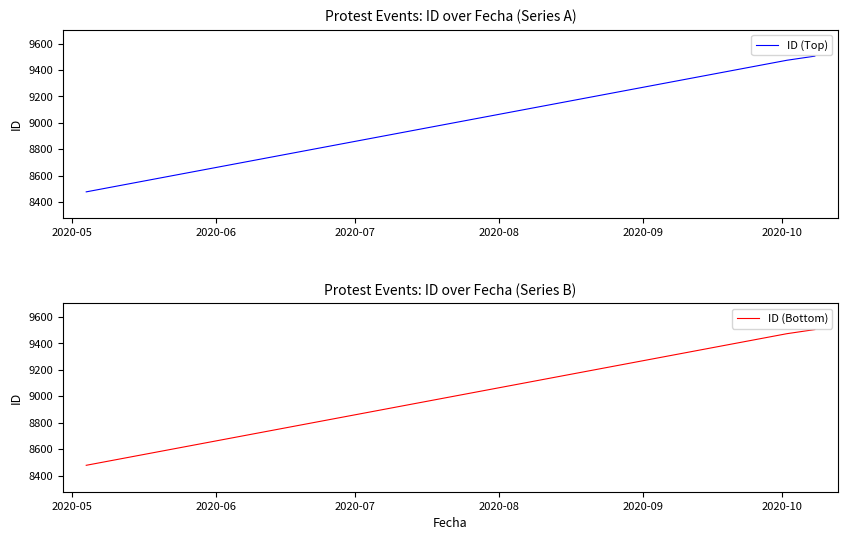

What is the value of the ID (Bottom) point at the 1st from the left?

8478